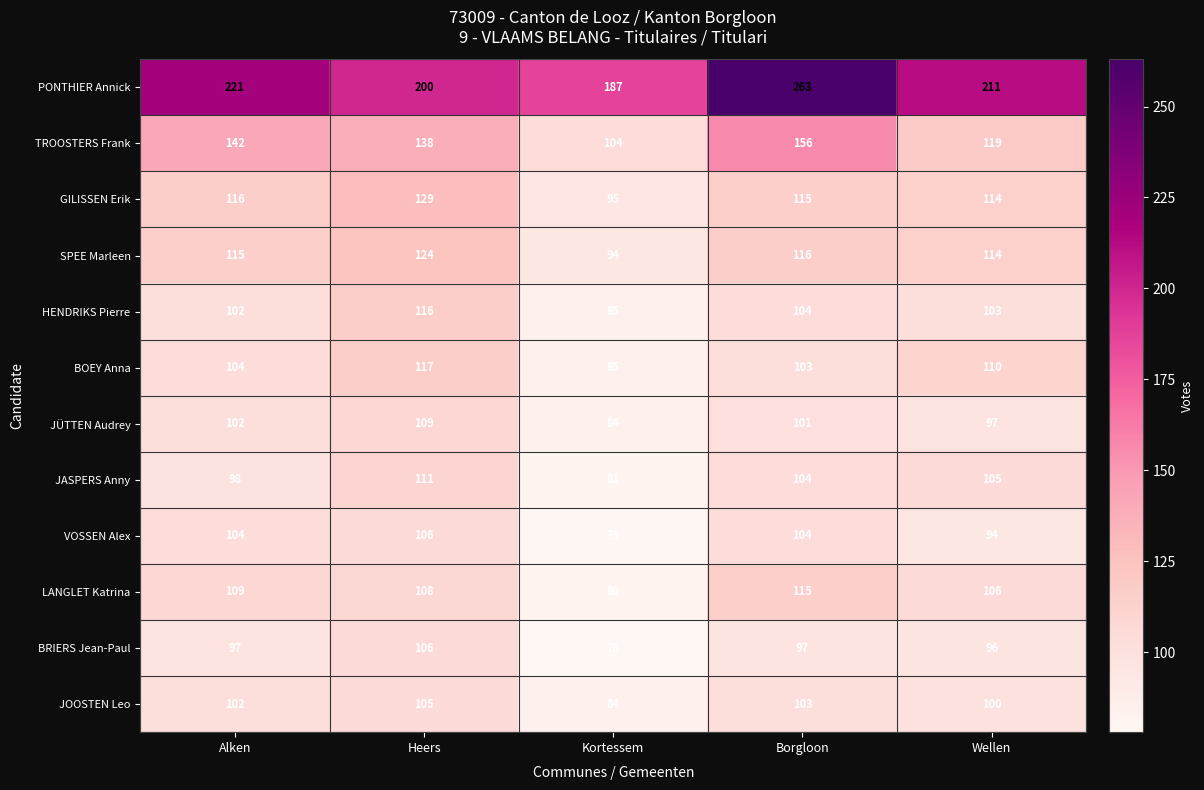

What is the difference between the second highest and minimum values in the VOSSEN Alex series?

25